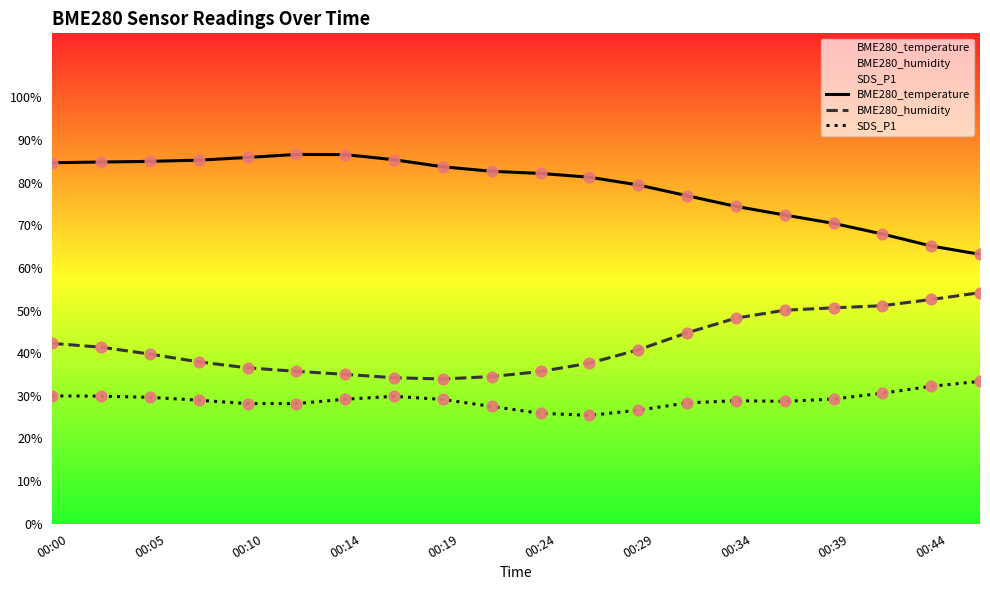

What are all the series names shown in the legend?

BME280_temperature, BME280_humidity, SDS_P1